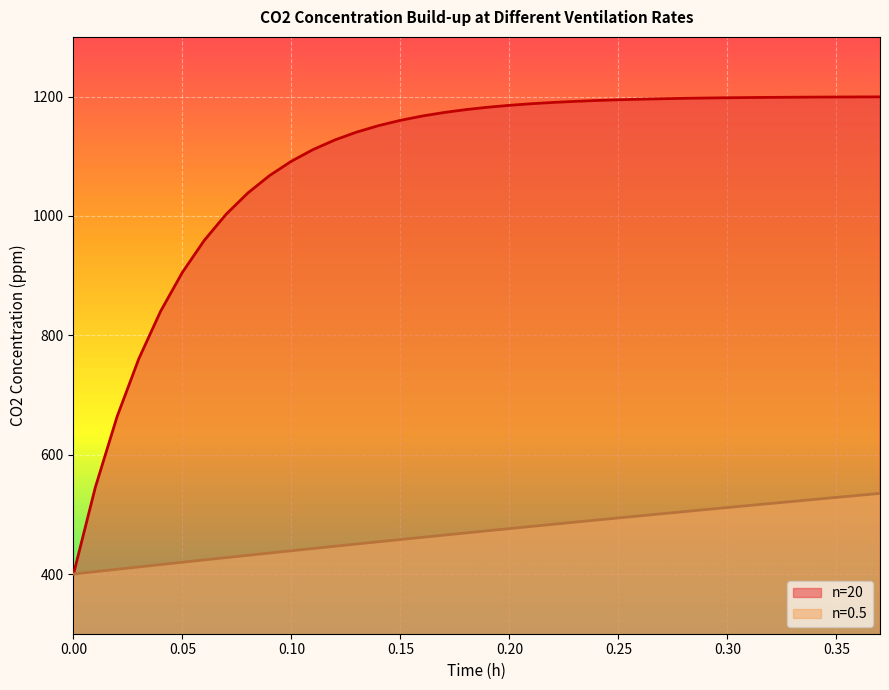

True or false: n=20 and n=0.5 cross at least once.

False